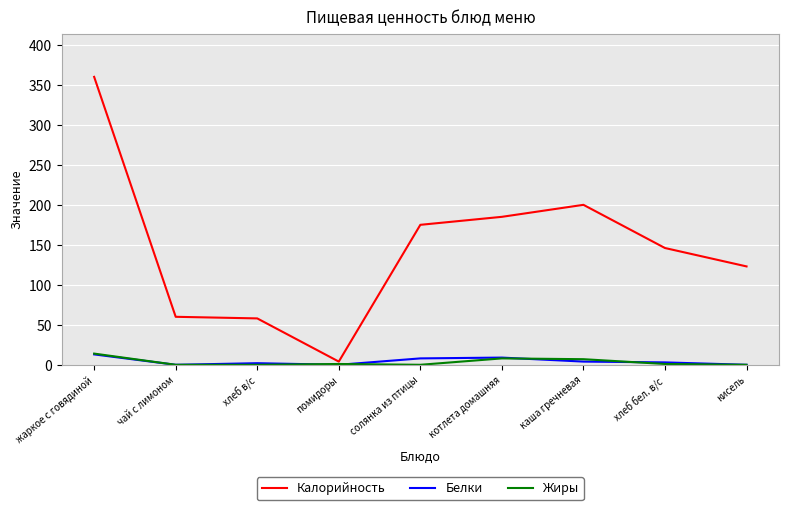

Which series has the largest total across all categories?

Калорийность